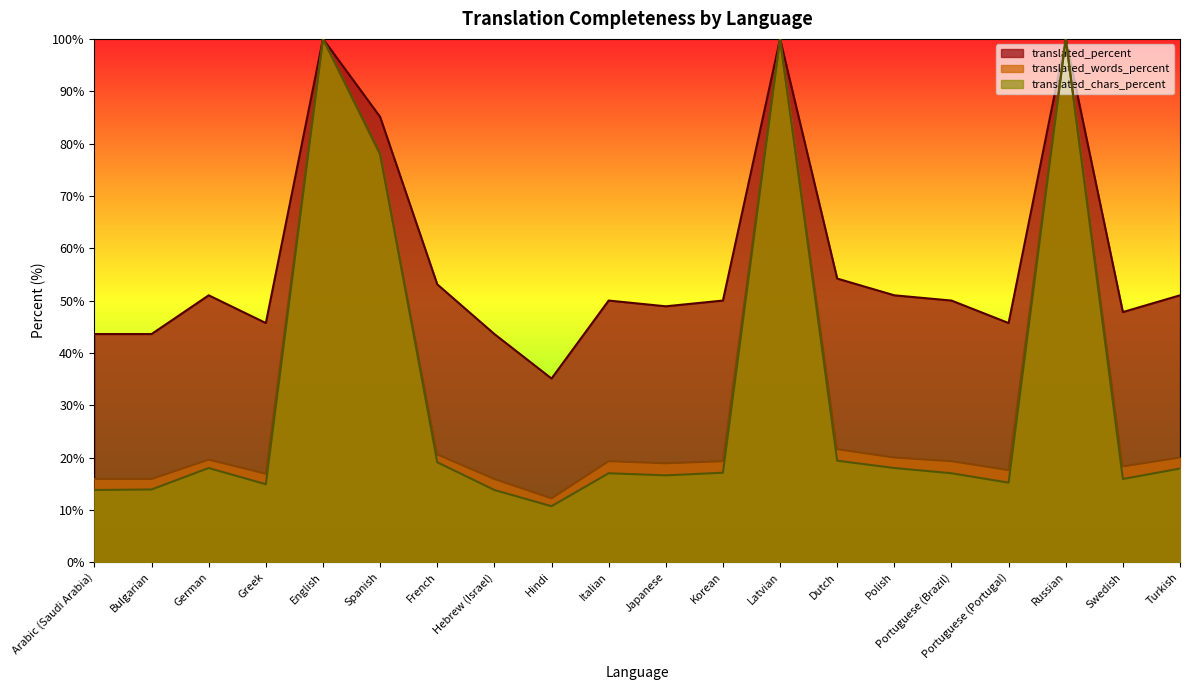

Where is translated_percent nearest to the value 67?

Dutch